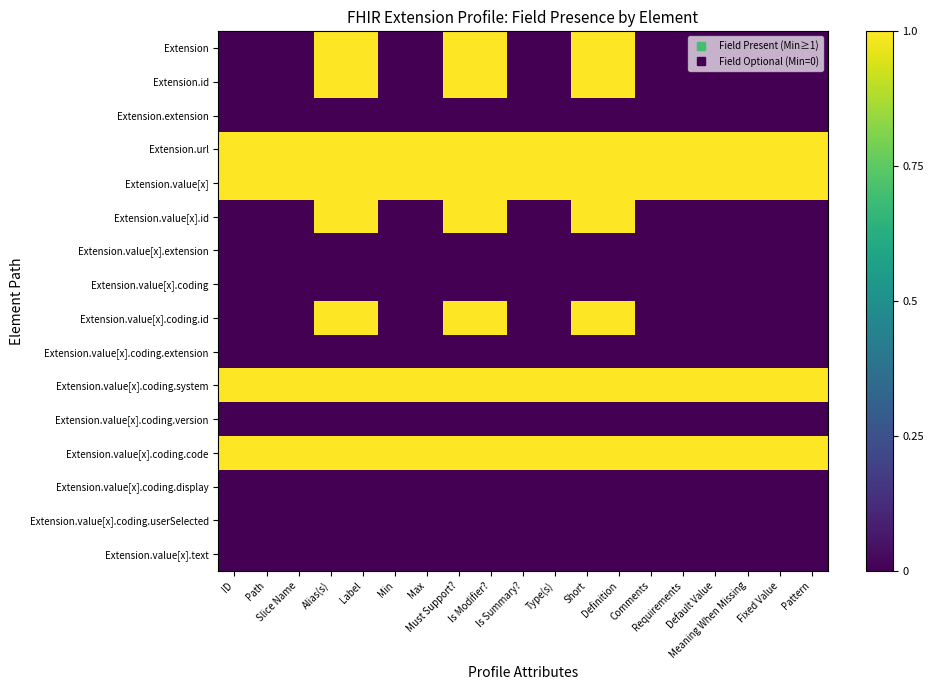

Which has a higher value, Comments or ID?

Comments